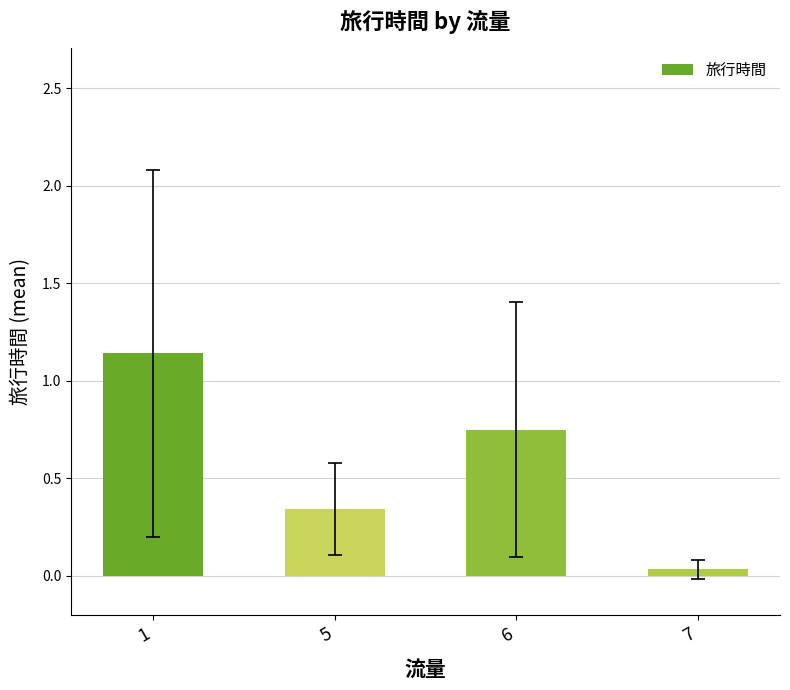

What is the difference between the second highest and second lowest values?

0.4